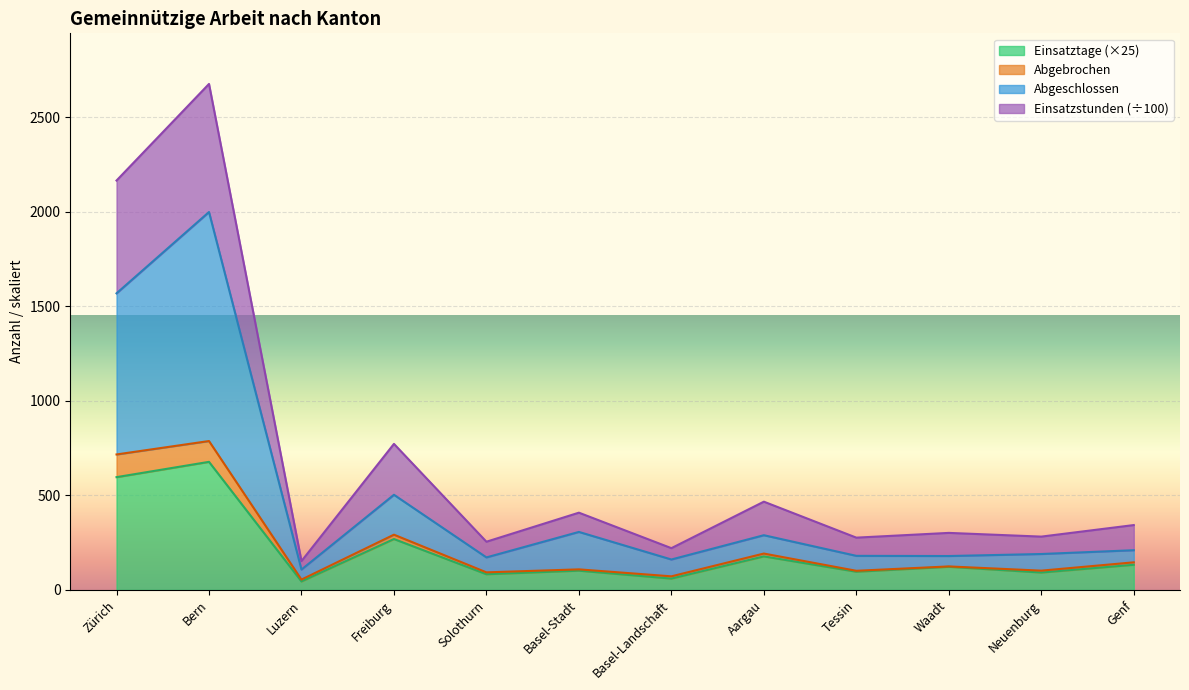

Rank the categories by Einsatzstunden value from highest to lowest.

Bern, Zürich, Freiburg, Aargau, Genf, Waadt, Basel-Stadt, Tessin, Neuenburg, Solothurn, Basel-Landschaft, Luzern